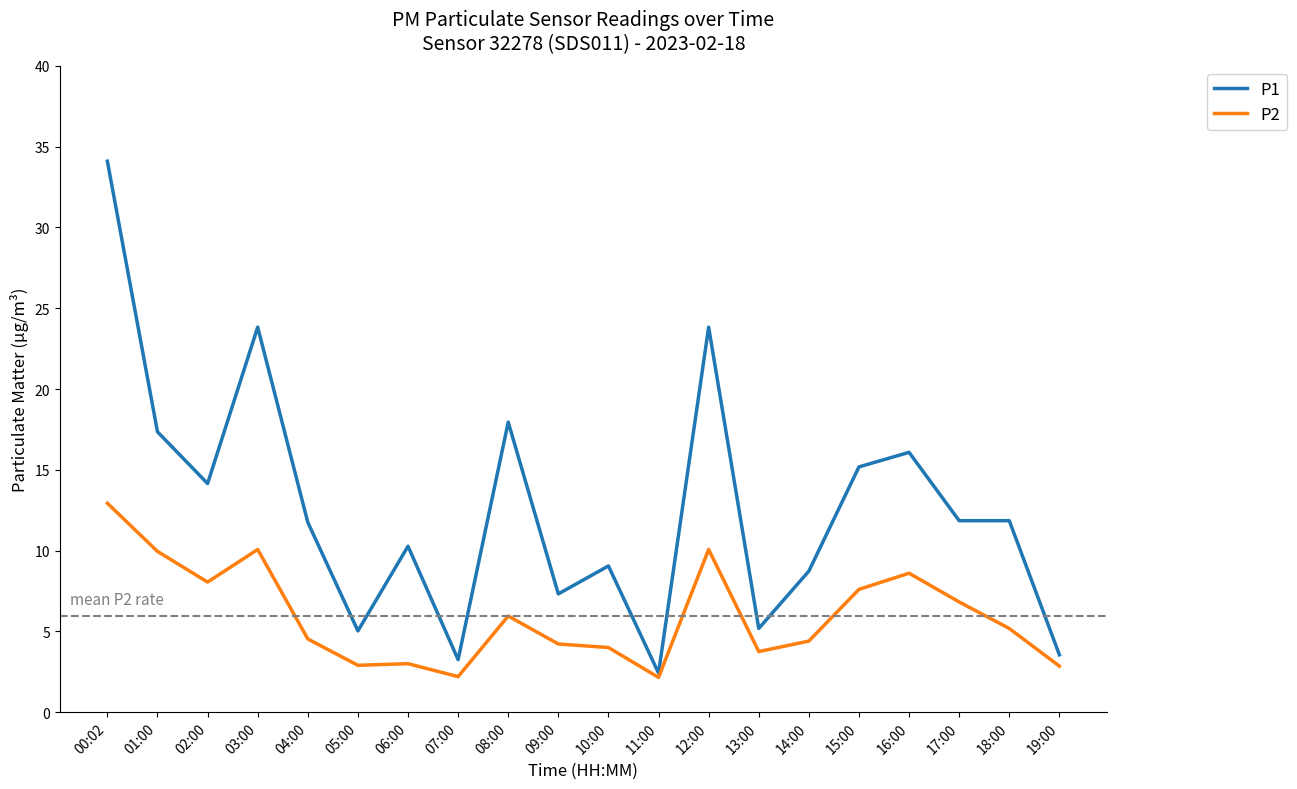

At which label does P2 reach its peak?

00:02